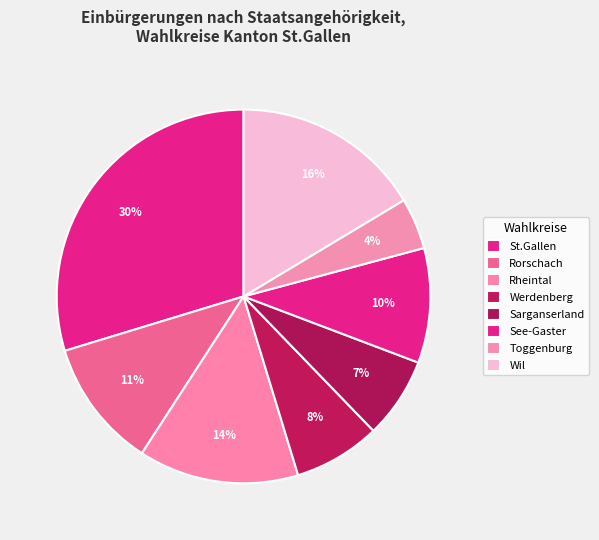

Combined, what portion of the pie is St.Gallen and Wil?

46.1%